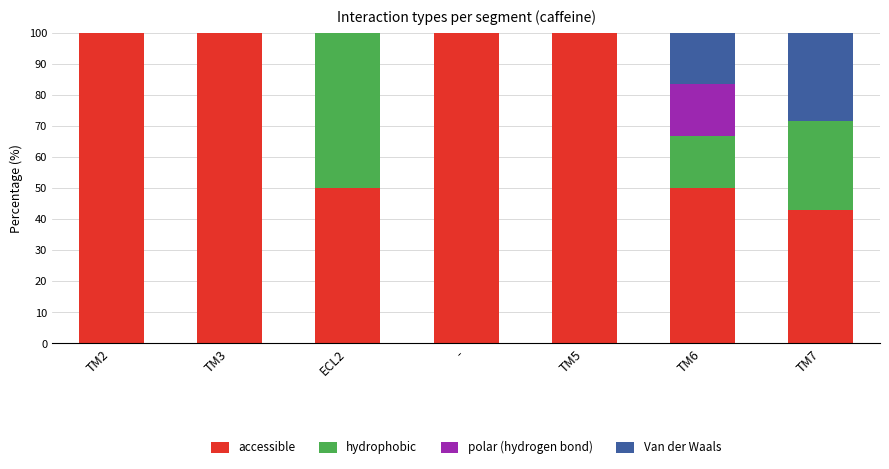

What is the highest value of the accessible series?

100.0